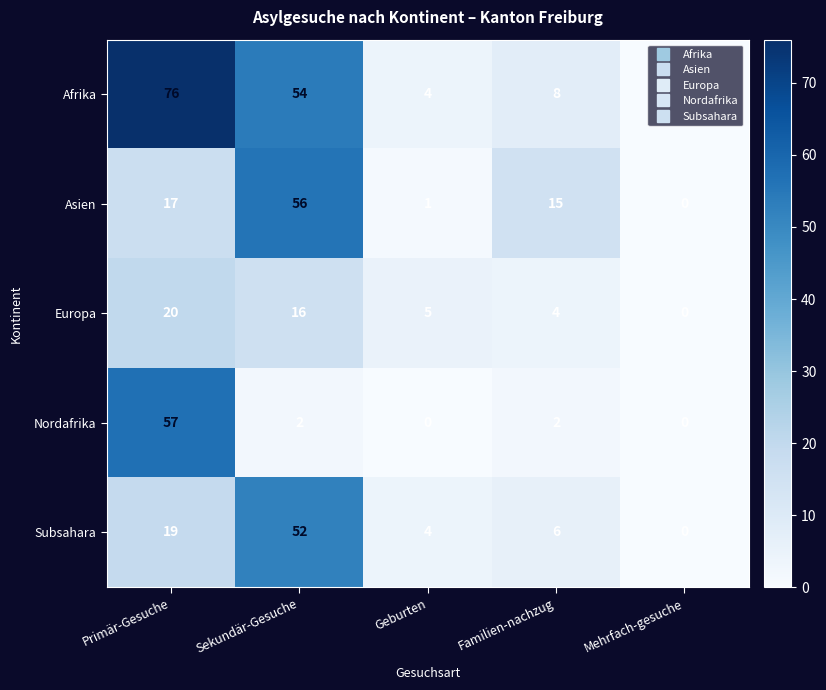

What is the total value across all series at Sekundär-Gesuche?

180